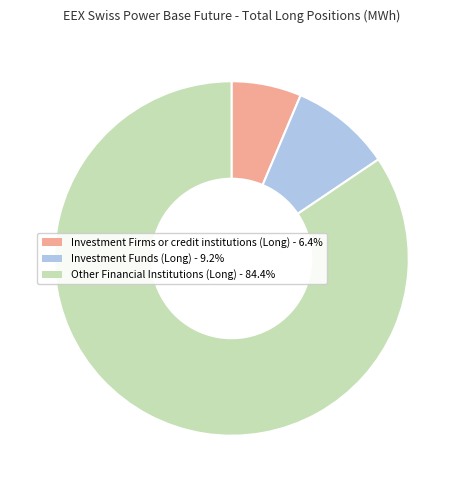

Is there a majority slice in this chart?

Yes